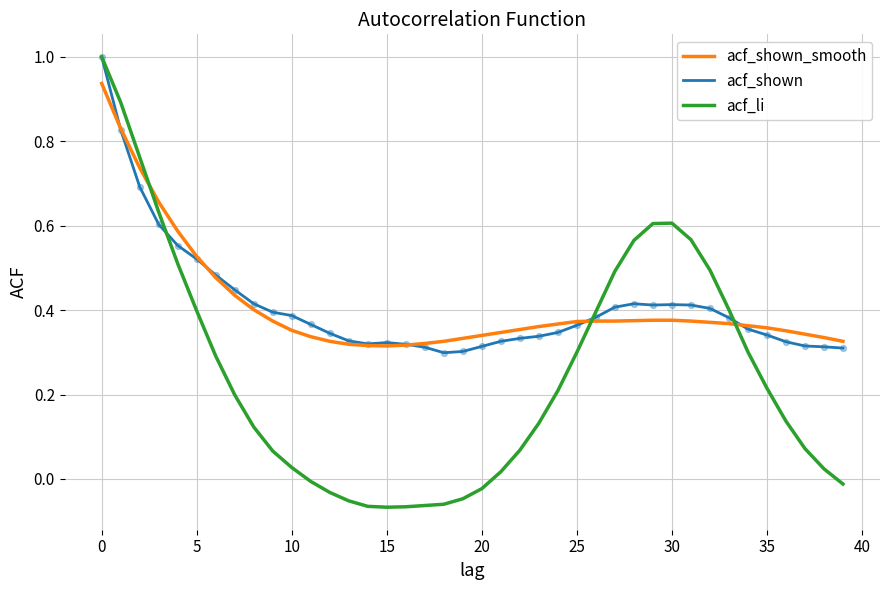

What are all the series names shown in the legend?

acf_shown_smooth, acf_shown, acf_li